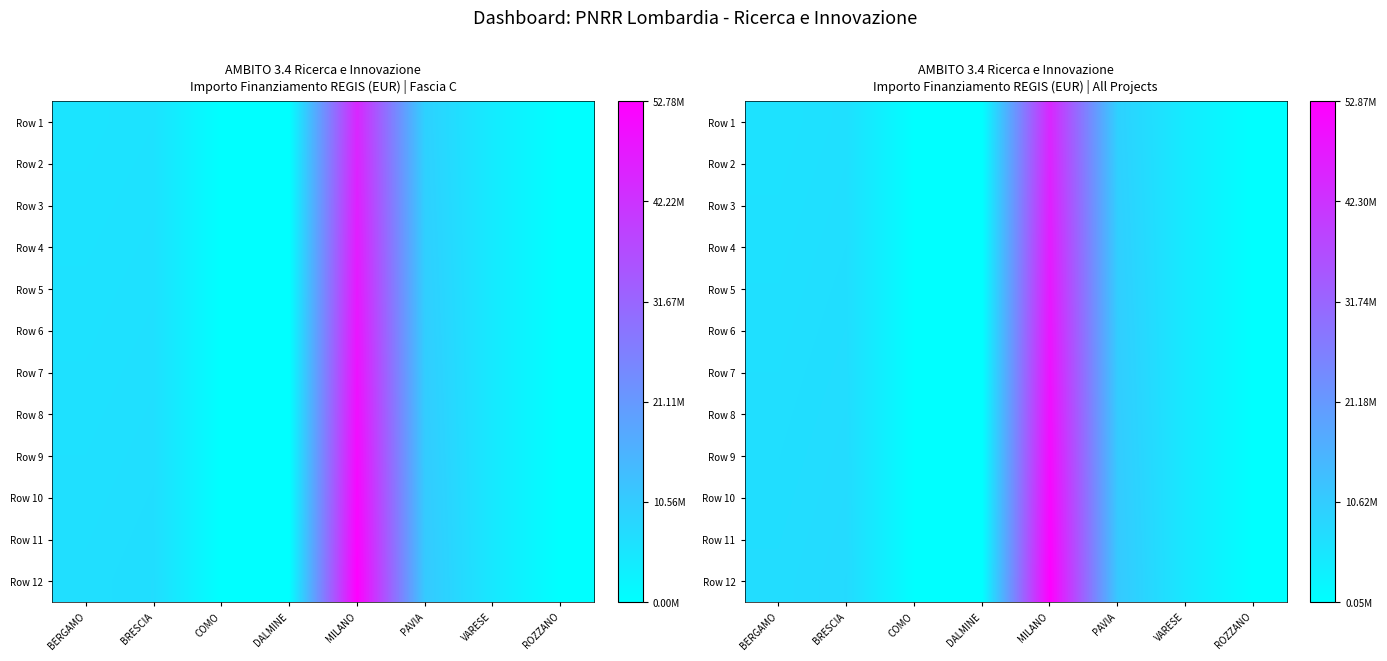

At BERGAMO, list the series in order from smallest to largest.

Row 1, Row 2, Row 3, Row 4, Row 5, Row 6, Row 7, Row 8, Row 9, Row 10, Row 11, Row 12